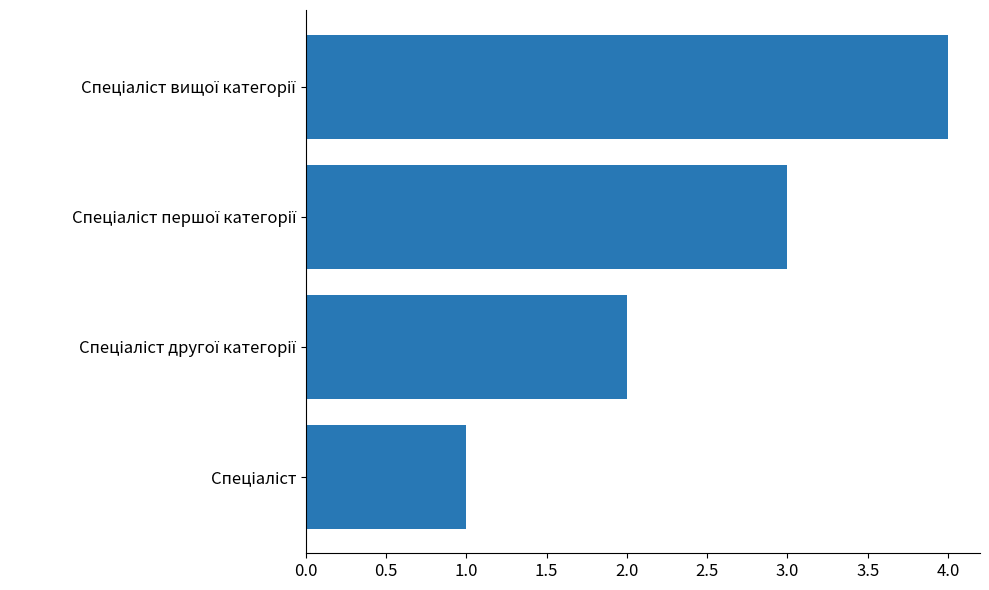

How many categories are shown in the chart?

4